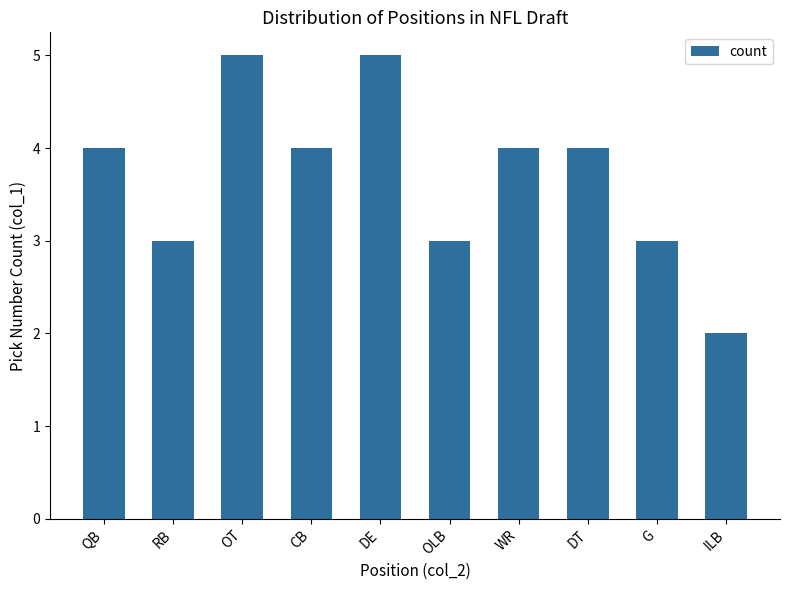

How many values are between 3 and 4?

7